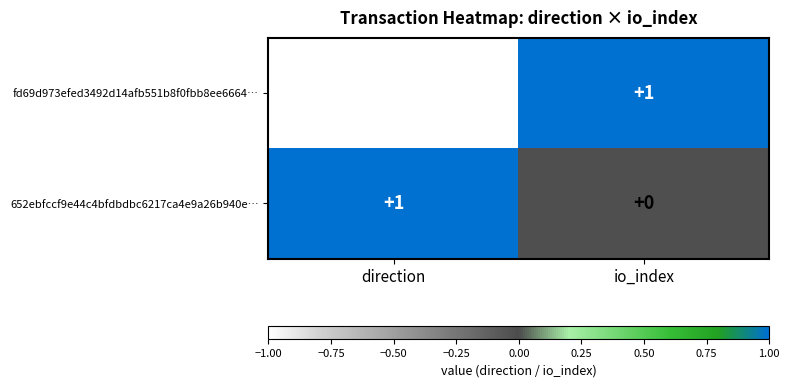

Which series has the largest range (max minus min)?

fd69d973efed3492d14afb551b8f0fbb8ee6664…